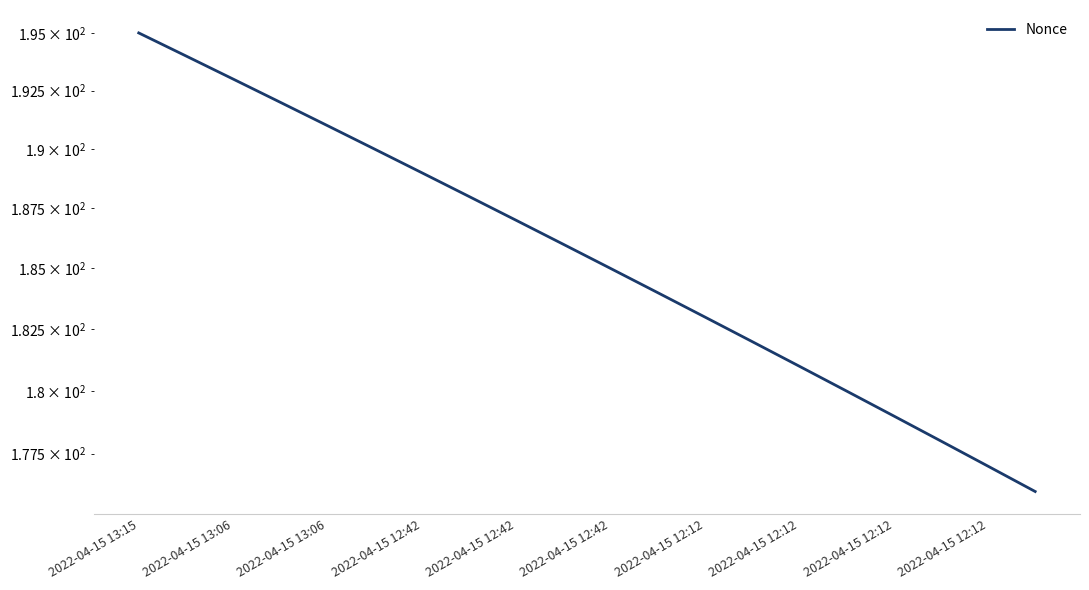

Read the value at 11, to the nearest 10.

180